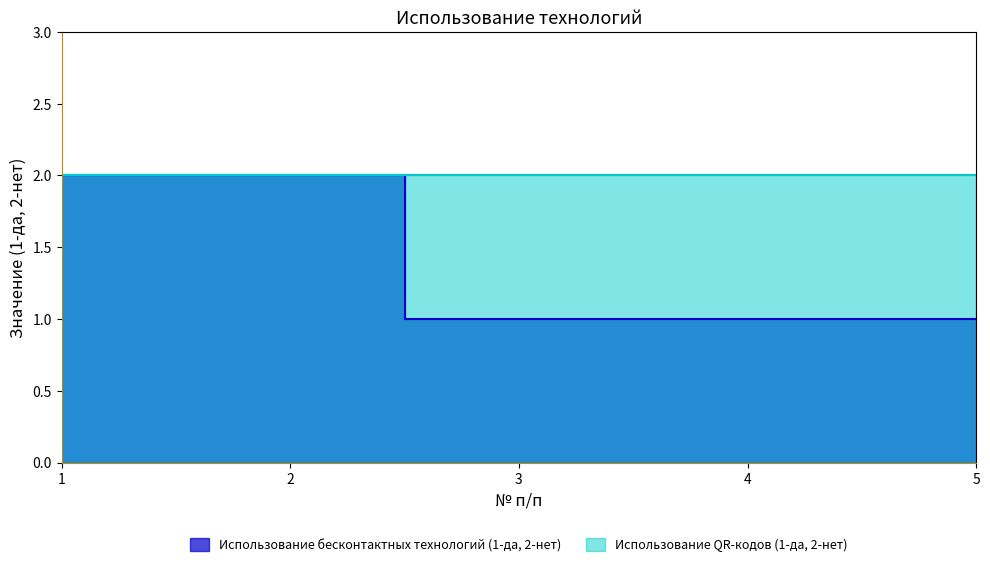

True or false: the data has more than 2 interior local peaks.

False